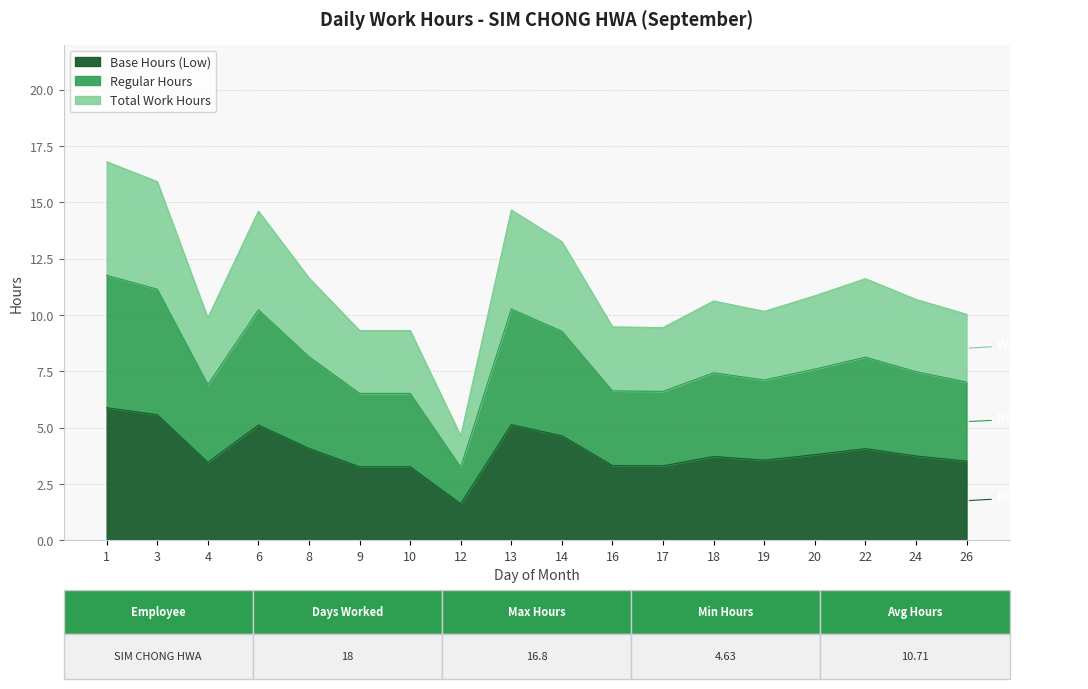

True or false: Low Hours and Break Total cross at least once.

False